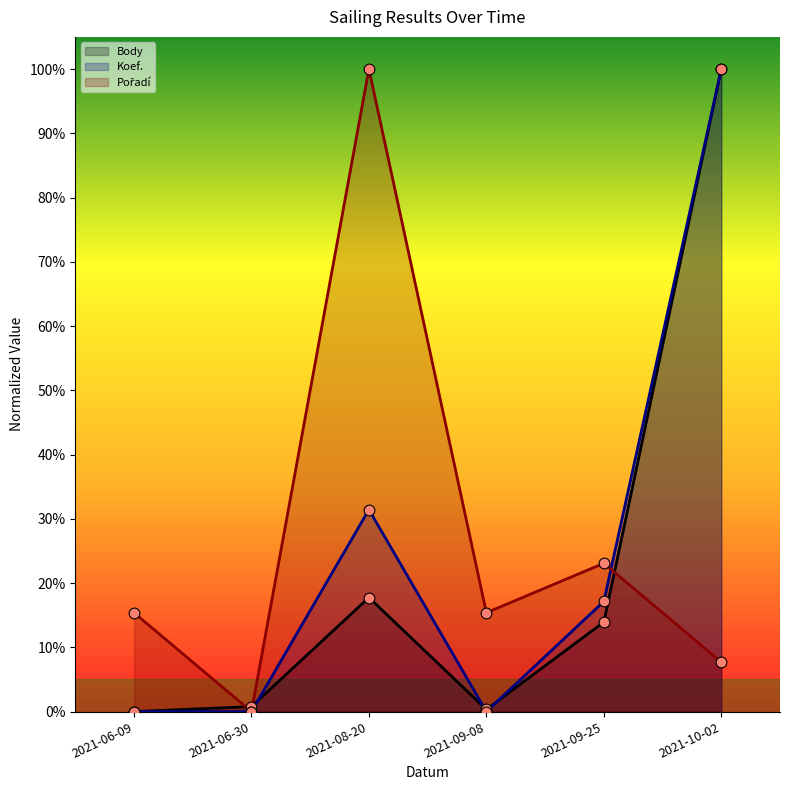

At how many categories does at least one series exceed 0?

6